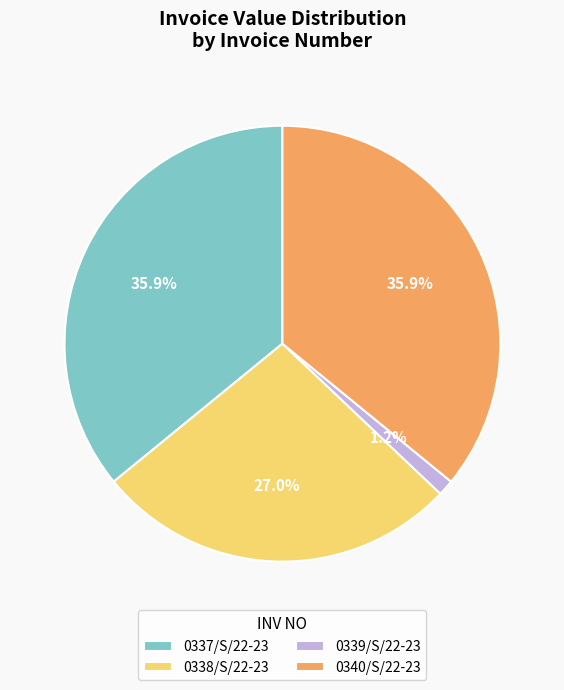

Which slice is the smallest?

0339/S/22-23